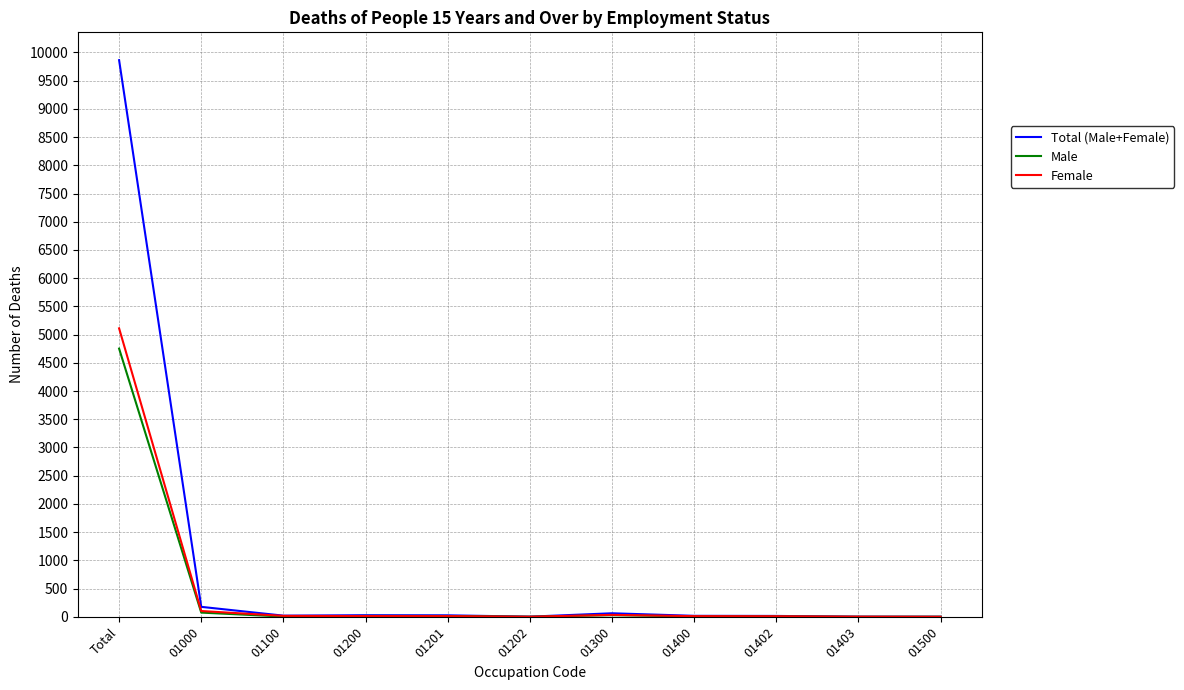

The Male series shows 2458 at 01403. True or false?

False